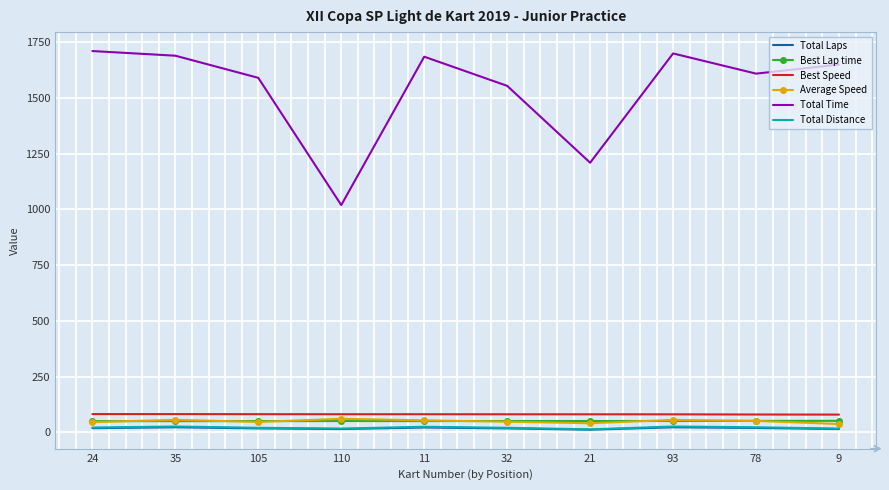

In Total Distance, how many points are higher than both neighbors (excluding endpoints)?

3